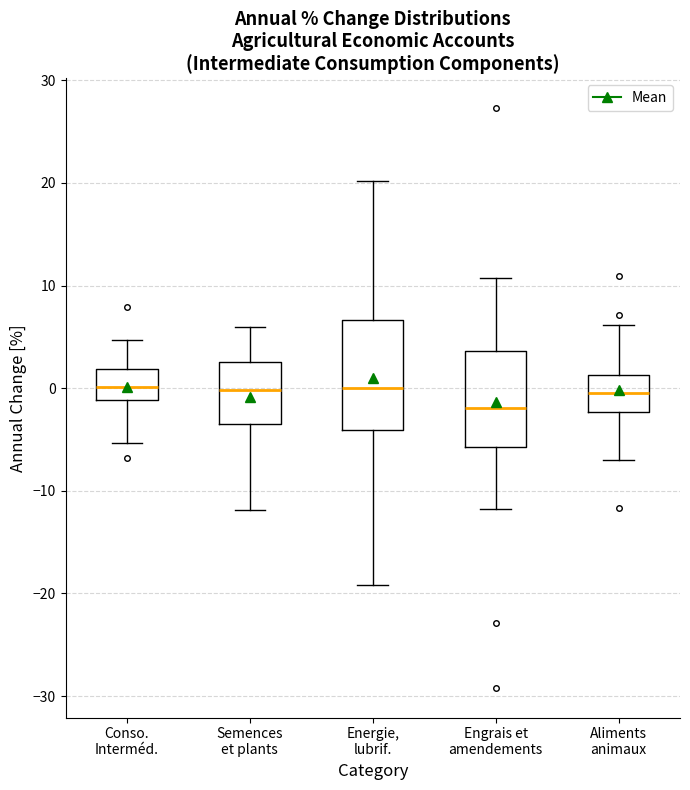

Which box has the lowest median line?

Engrais et amendements